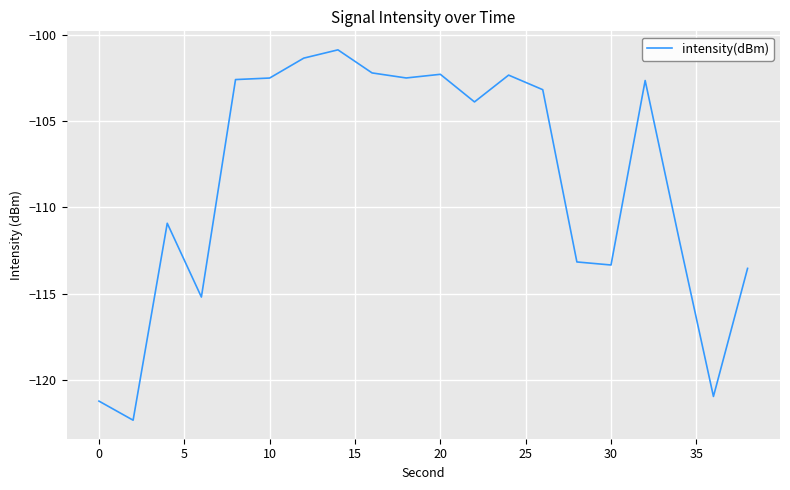

What is the minimum value shown in the chart?

-122.3